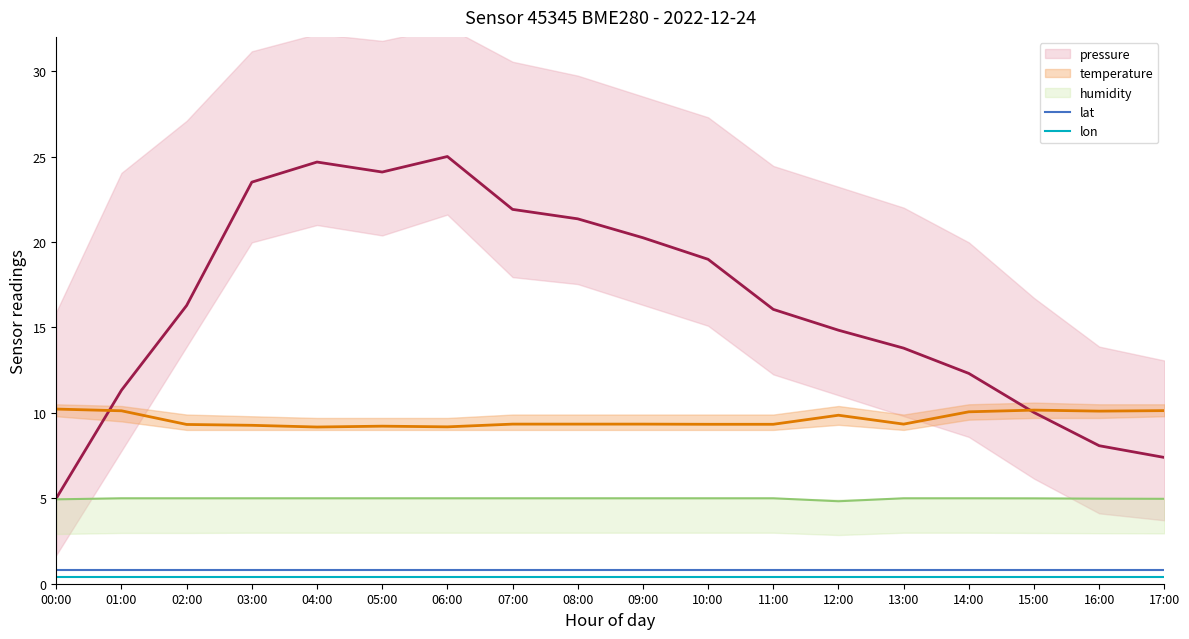

How many distinct data groups are displayed?

5